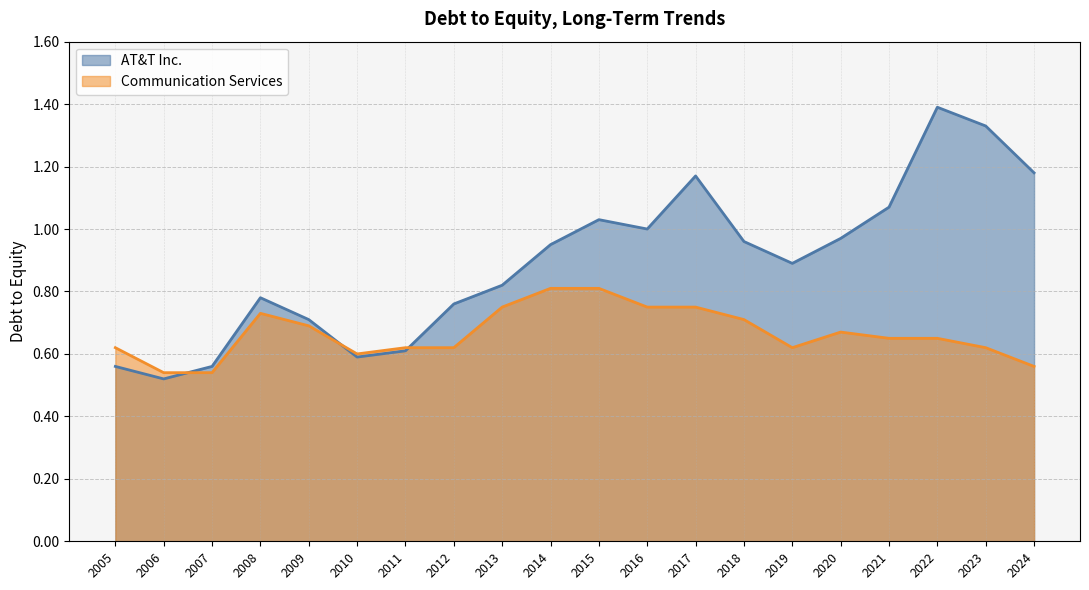

Rank the series by their average value, from lowest to highest.

Communication Services, AT&T Inc.